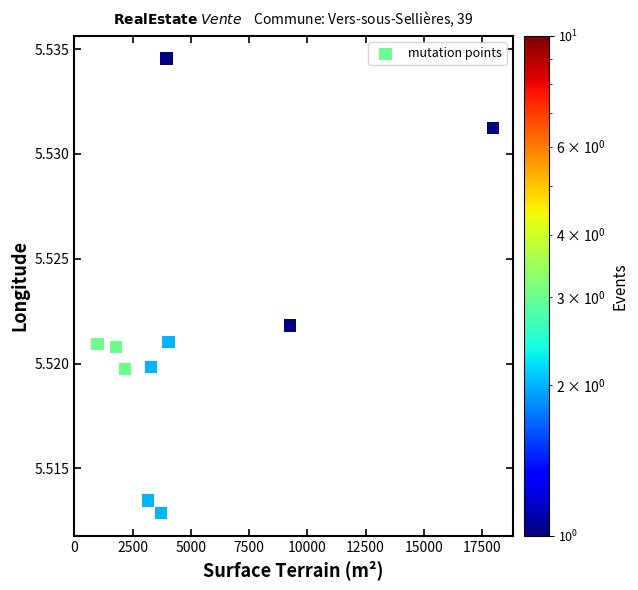

What is the average X value?

5040.6